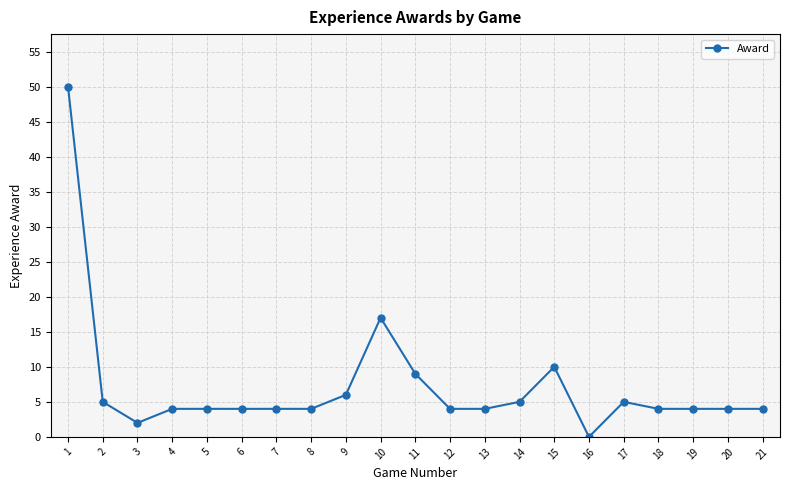

What is the approximate value at 7?

4